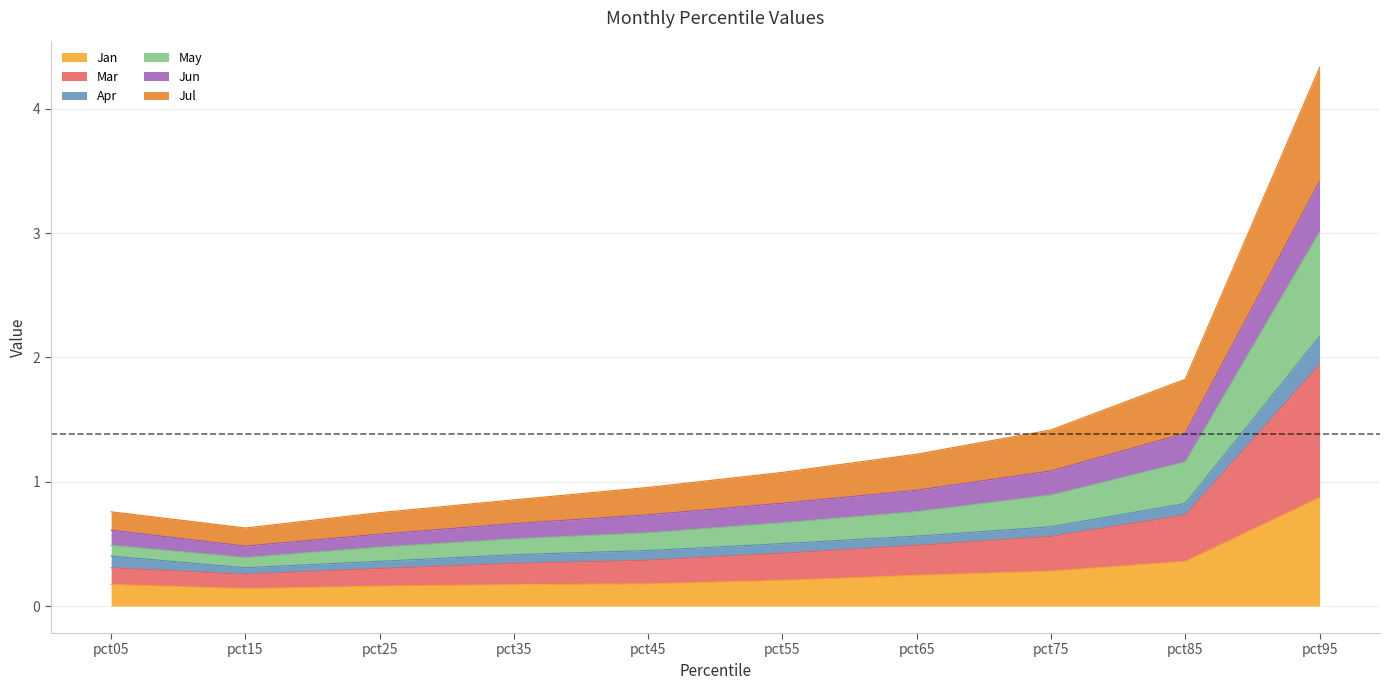

What is the highest value of the Jan series?

0.9